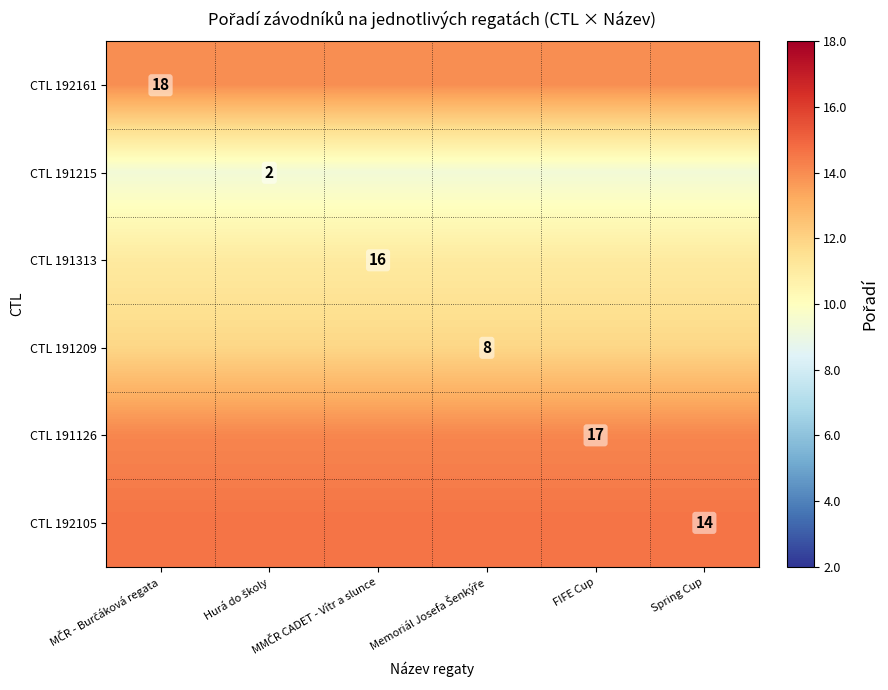

The CTL 191126 series shows 14.2 at MČR - Burčáková regata. True or false?

True